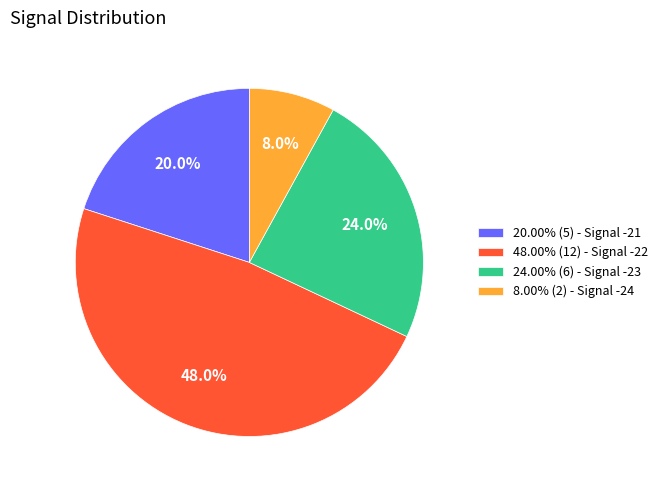

How many segments does this pie chart have?

4